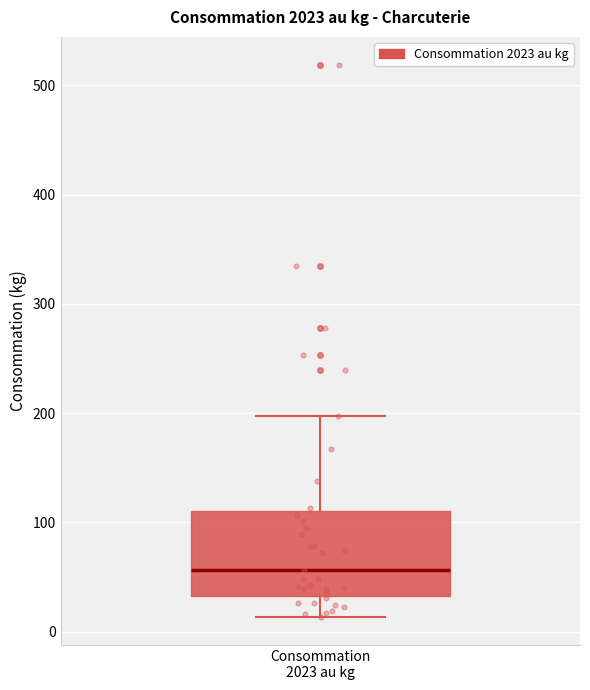

Transcribe this box plot: give where the median line is, the range the box spans, and where the two whiskers end, as read against the y-axis. The values are not printed on the chart, so give them approximately, as read against the axis.

median 60, box 30 to 110, whiskers 10 to 200